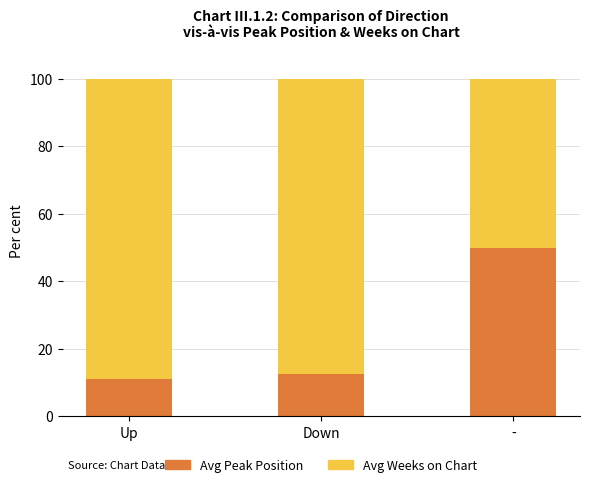

What is the total value across all series at Up?

100.0